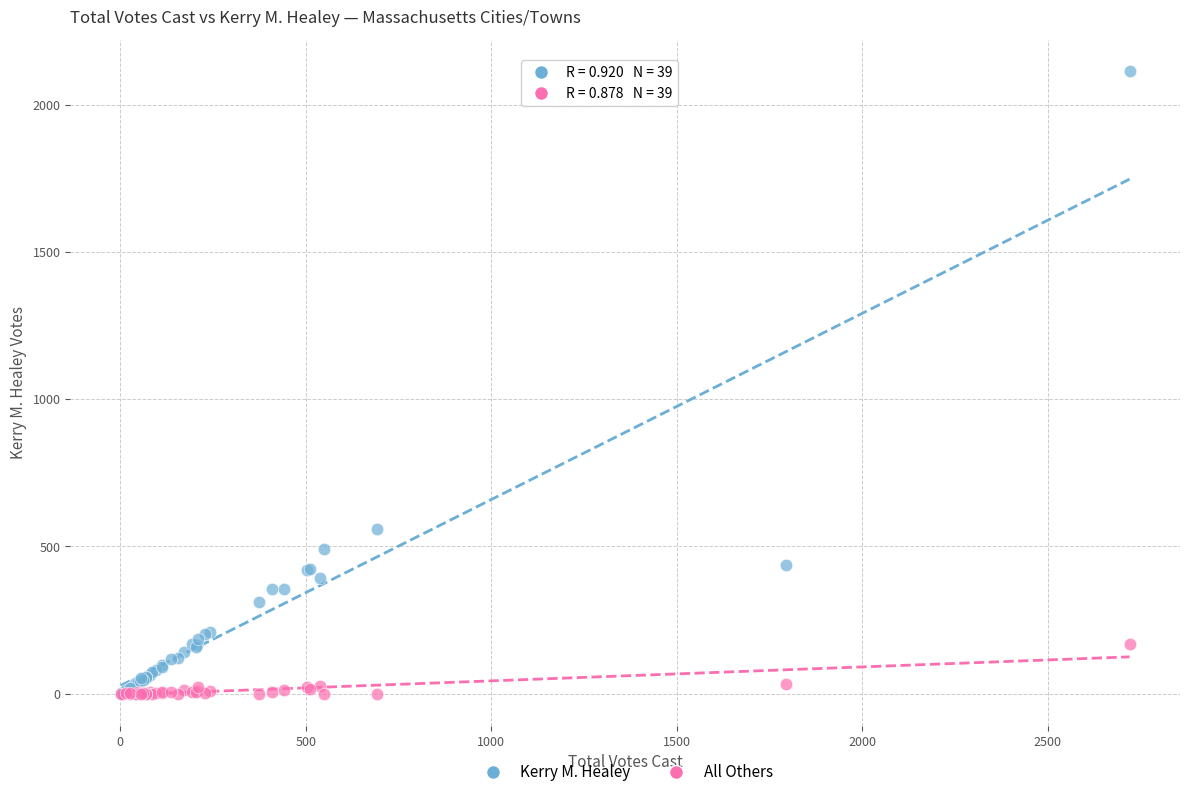

Across all series, what Y value is closest to 1058?

561